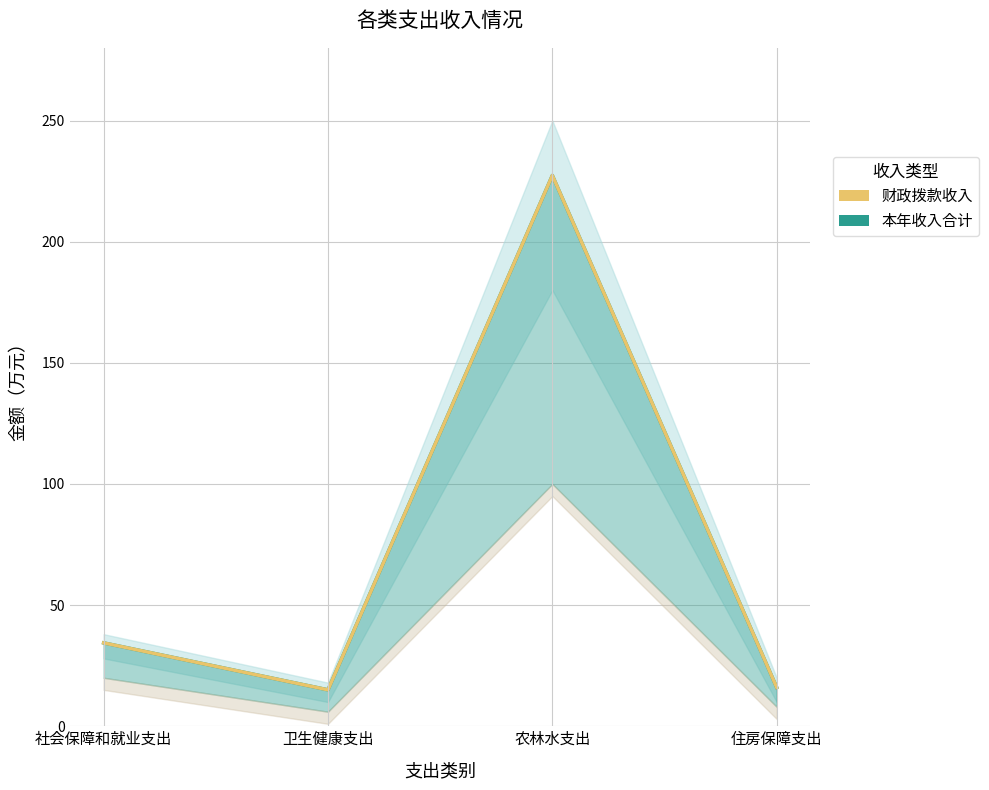

True or false: 本年收入合计 and 财政拨款收入 cross at least once.

False